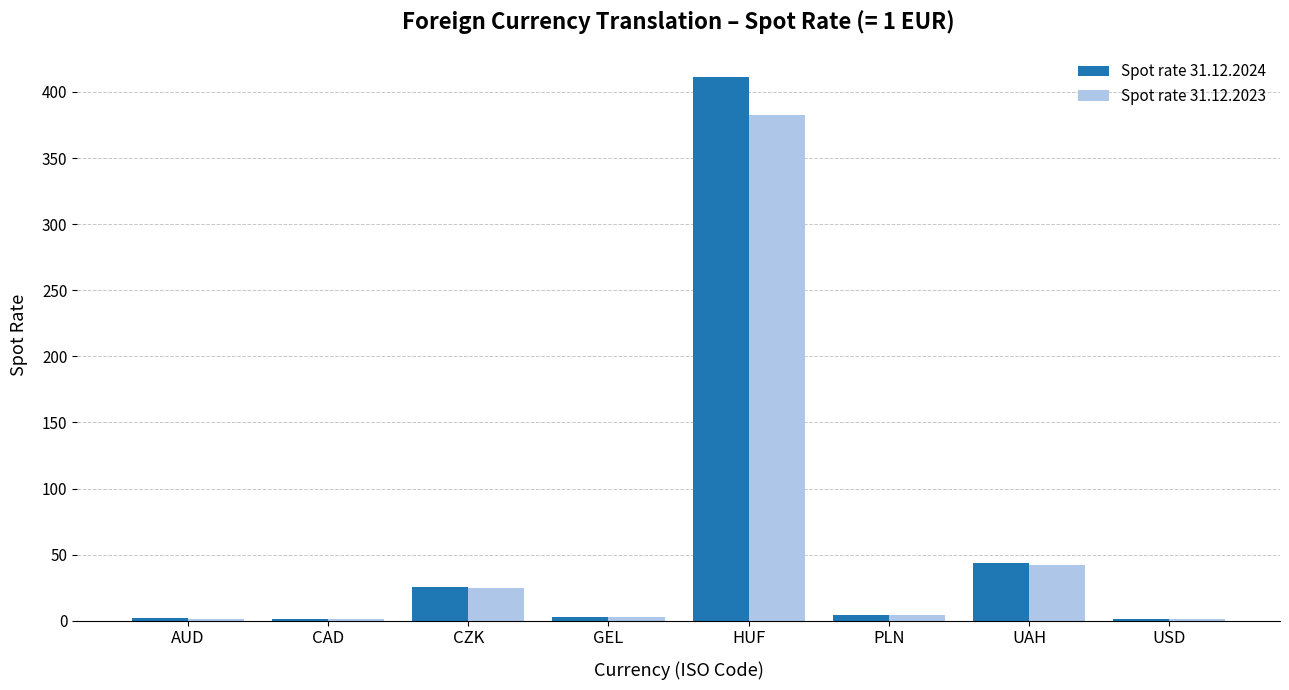

The value of Spot rate 31.12.2023 at UAH is 17.4. True or false?

False